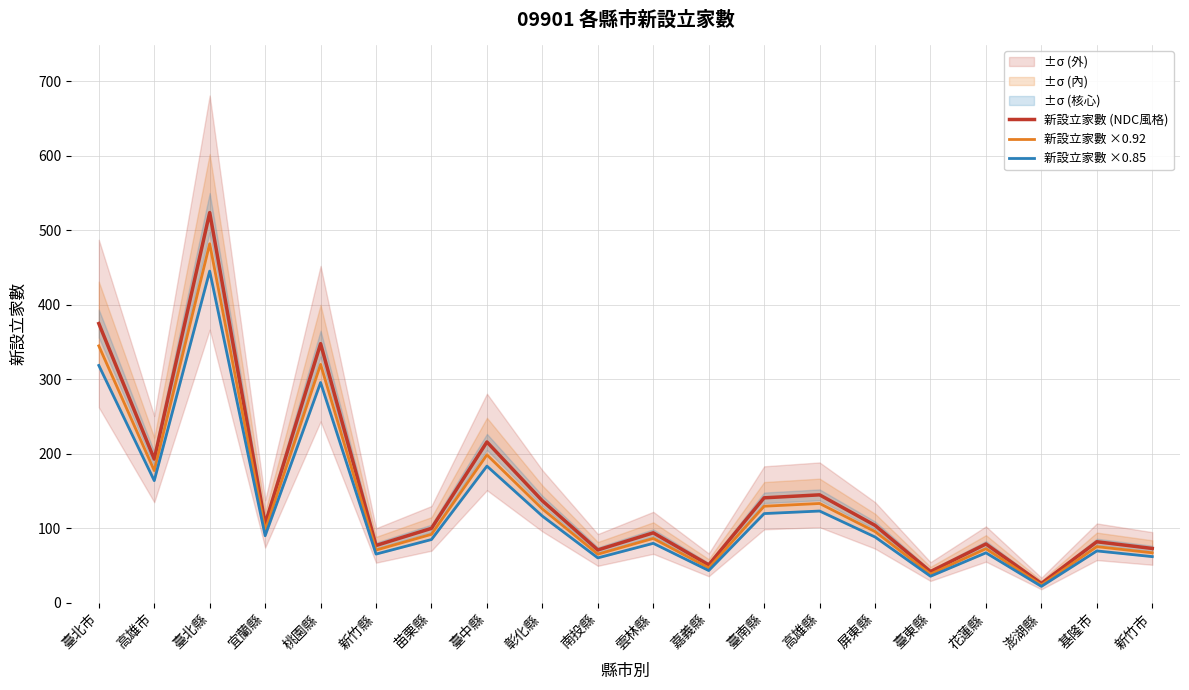

At which label does 新設立家數 ×0.85 reach its minimum?

澎湖縣